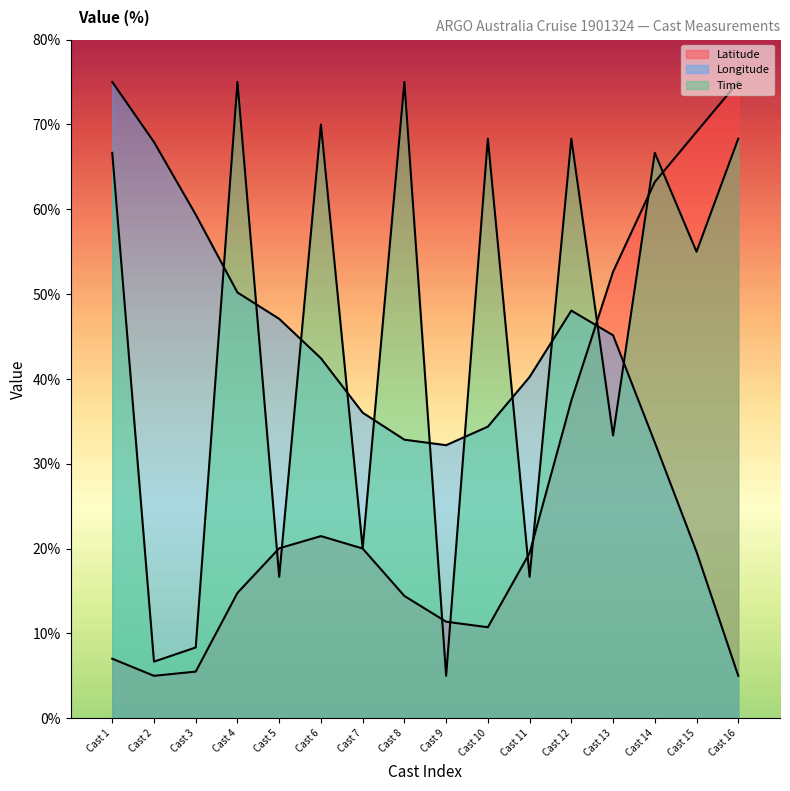

What is the difference between the maximum and minimum values in the Longitude series?

70.0